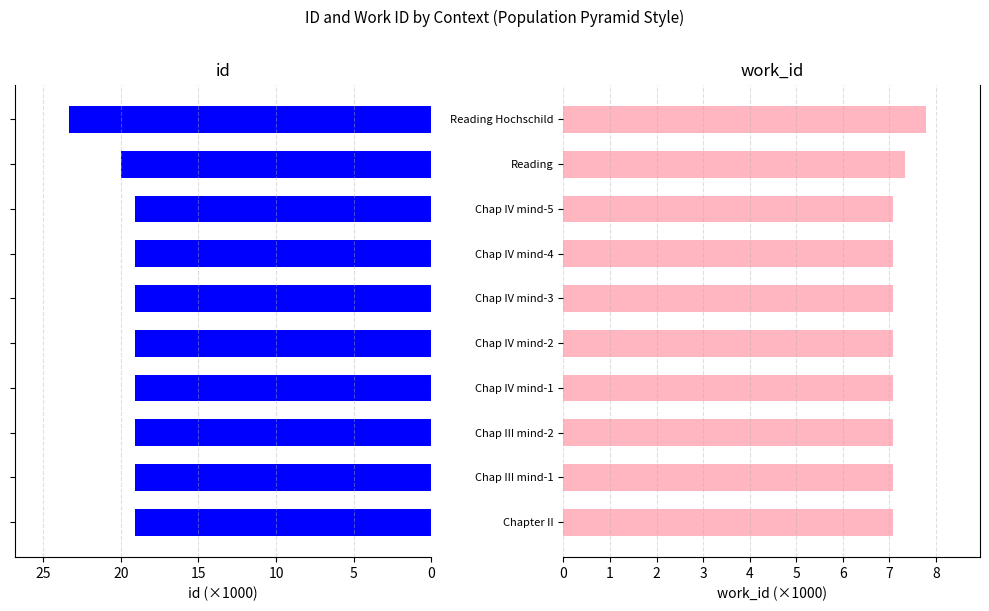

What is the total value across all series at Chapter II?

26.2